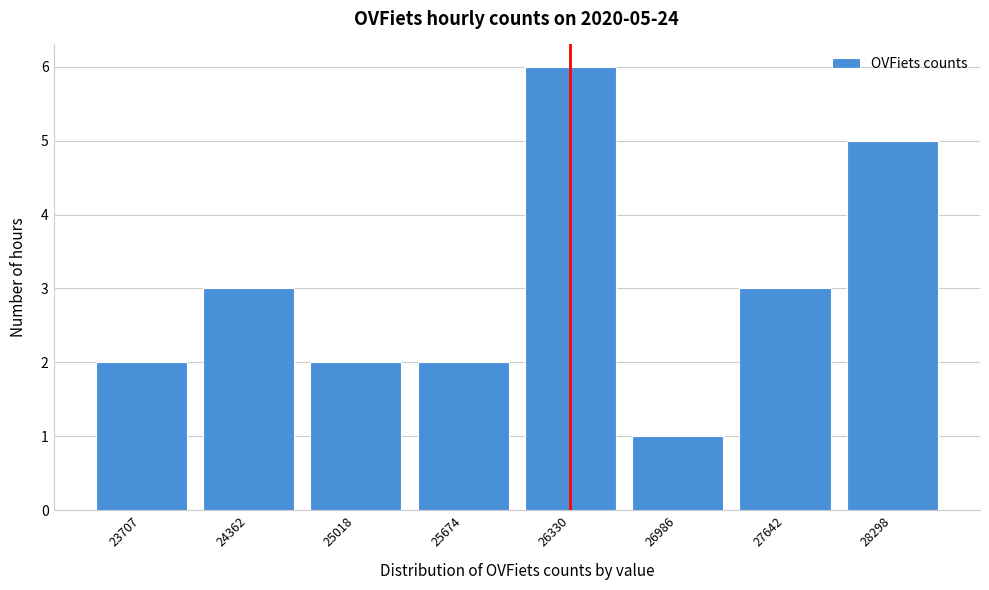

Reading right to left, list all the values displayed in this chart.

5	3	1	6	2	2	3	2